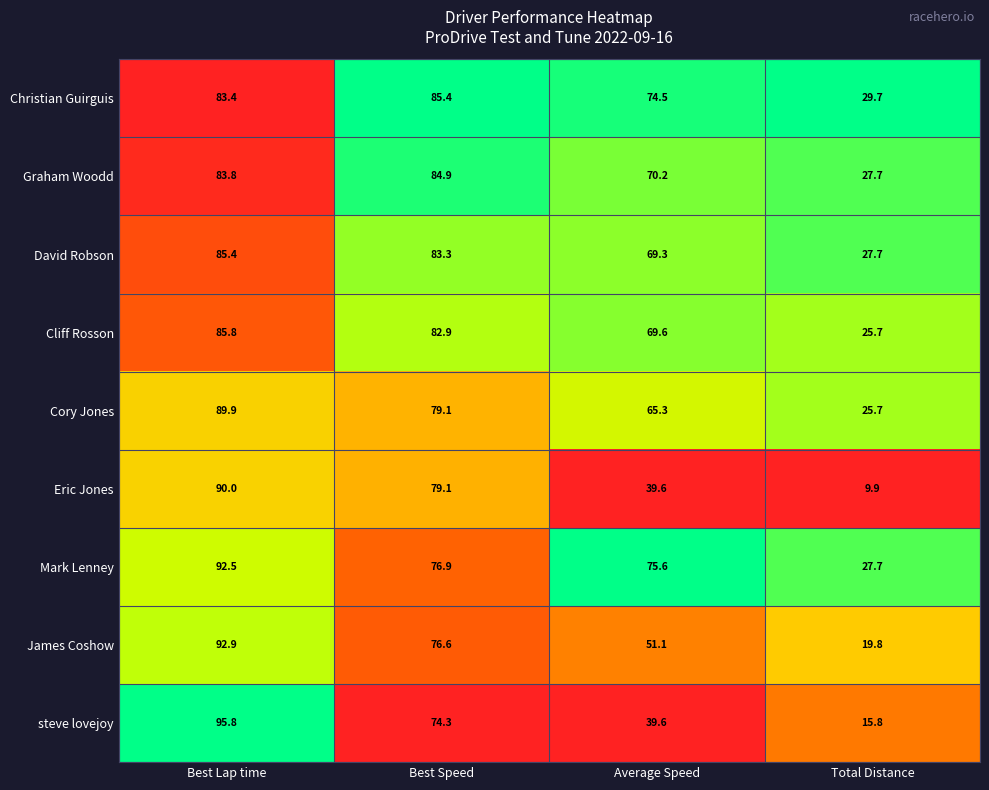

What is the lowest value of the Cliff Rosson series?

25.7